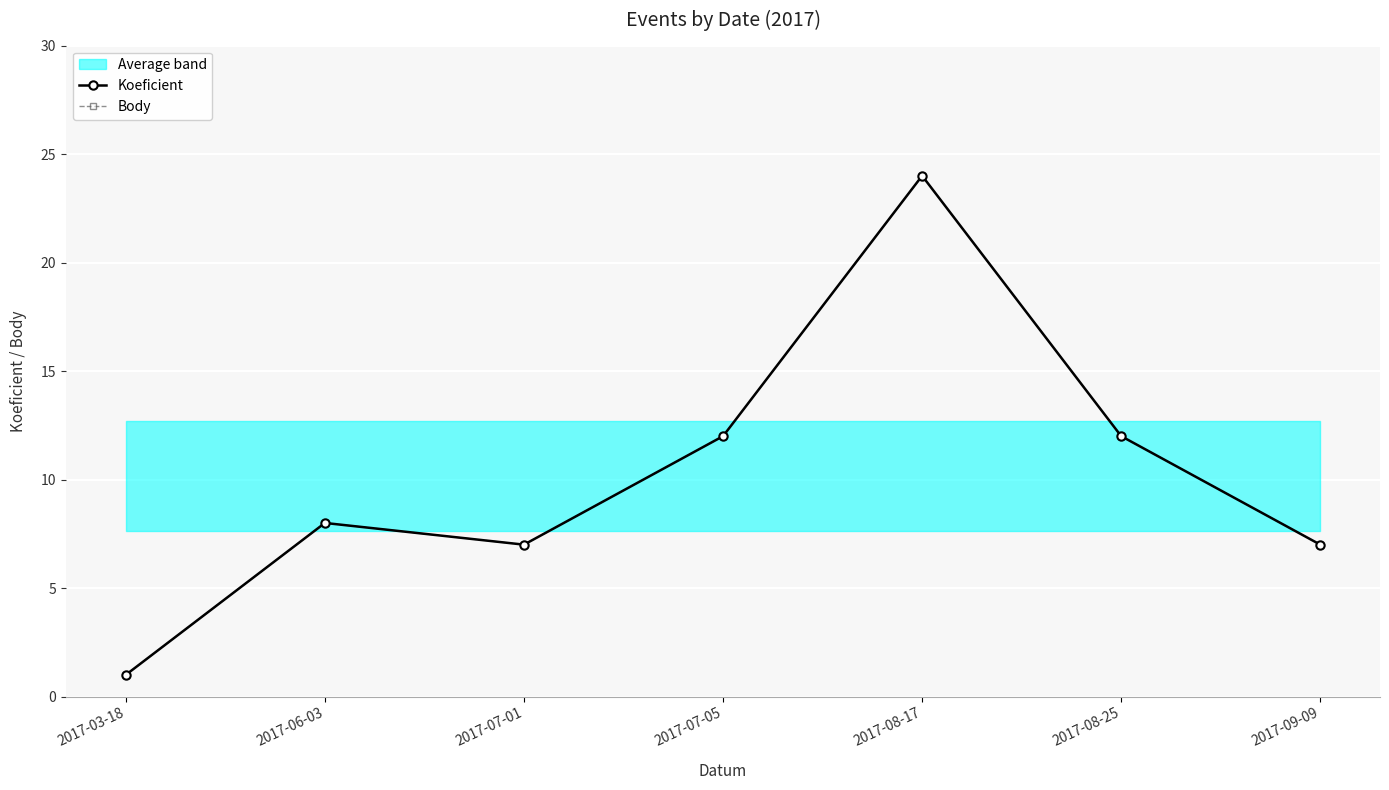

Reading left to right, list all the values displayed in this chart.

Koeficient: 2017-03-18=1	2017-06-03=8	2017-07-01=7	2017-07-05=12	2017-08-17=24	2017-08-25=12	2017-09-09=7
Body: 2017-03-18=1	2017-06-03=8	2017-07-01=7	2017-07-05=12	2017-08-17=24	2017-08-25=12	2017-09-09=7